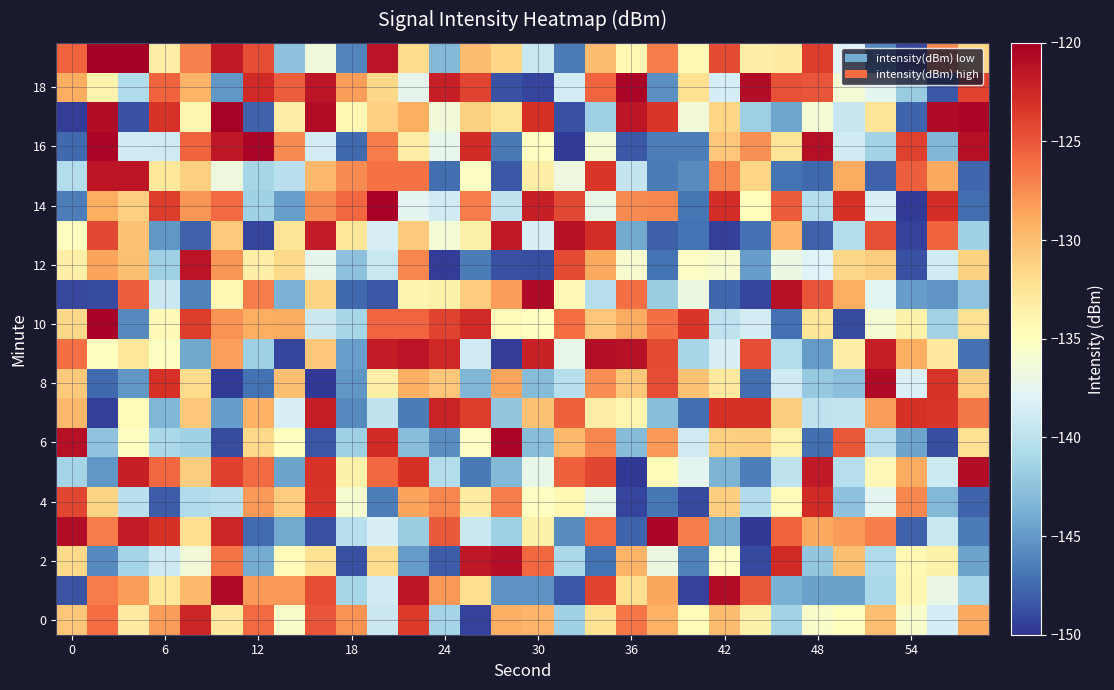

What is the minimum value shown in the chart?

-149.8